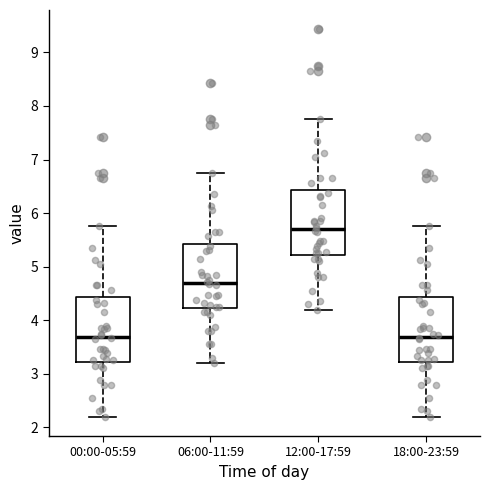

Where does the upper whisker of the box for 18:00-23:59 end on the y-axis? The values are not printed on the chart, so give them approximately, as read against the axis.

5.8